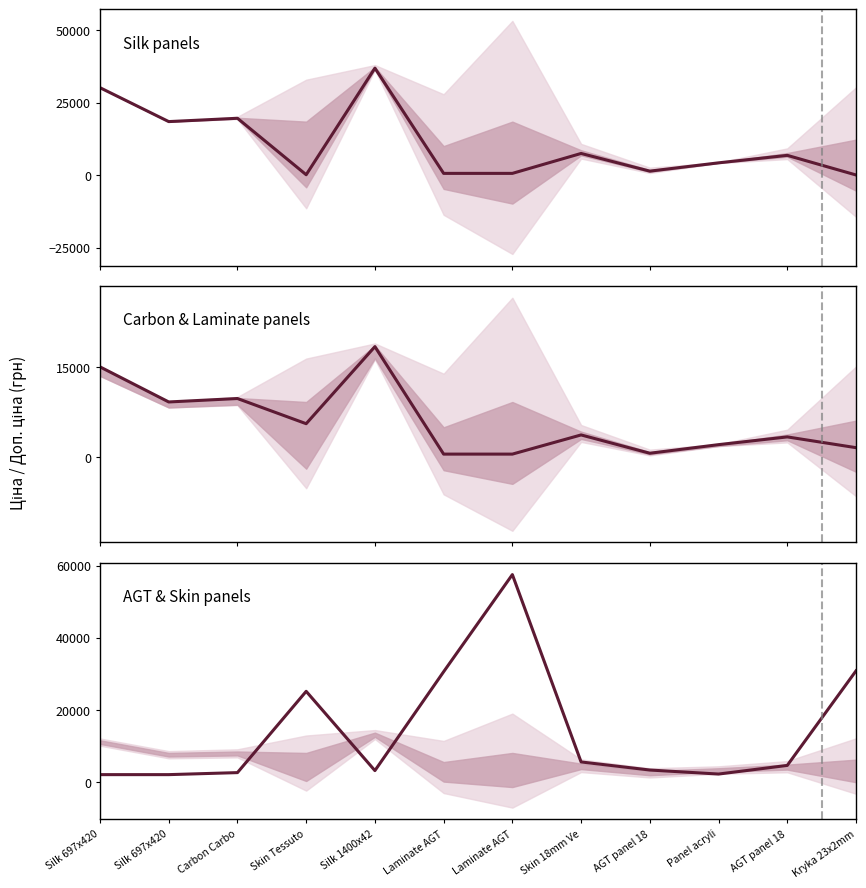

At which category is the sum across all series the highest?

Laminate AGT